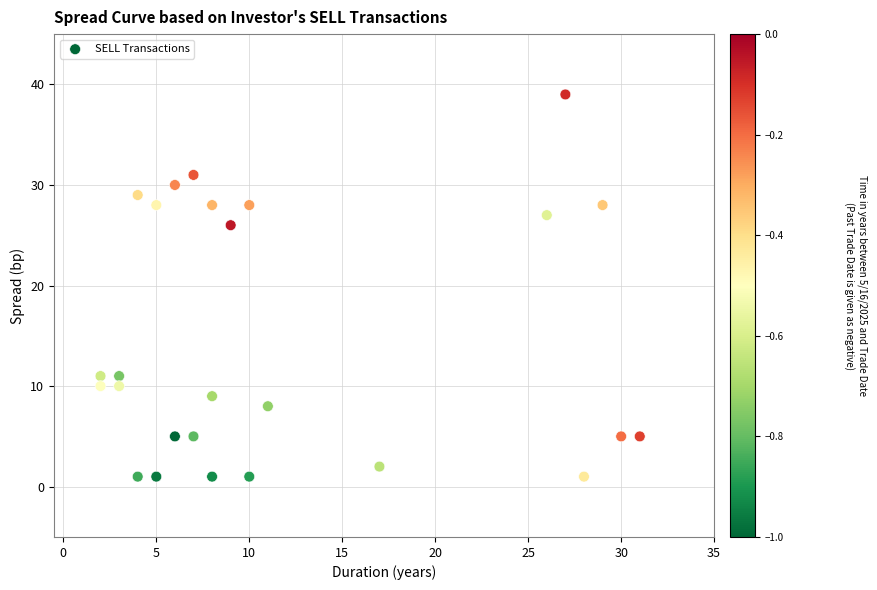

What Y value in the scatter plot is closest to 20?

26